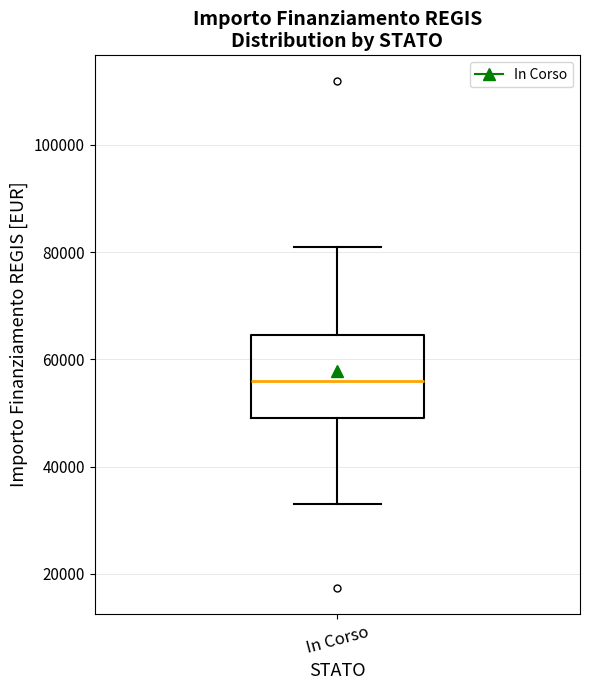

Transcribe this box plot: give where the median line is, the range the box spans, and where the two whiskers end, as read against the y-axis. The values are not printed on the chart, so give them approximately, as read against the axis.

median 56000, box 50000 to 64000, whiskers 32000 to 80000